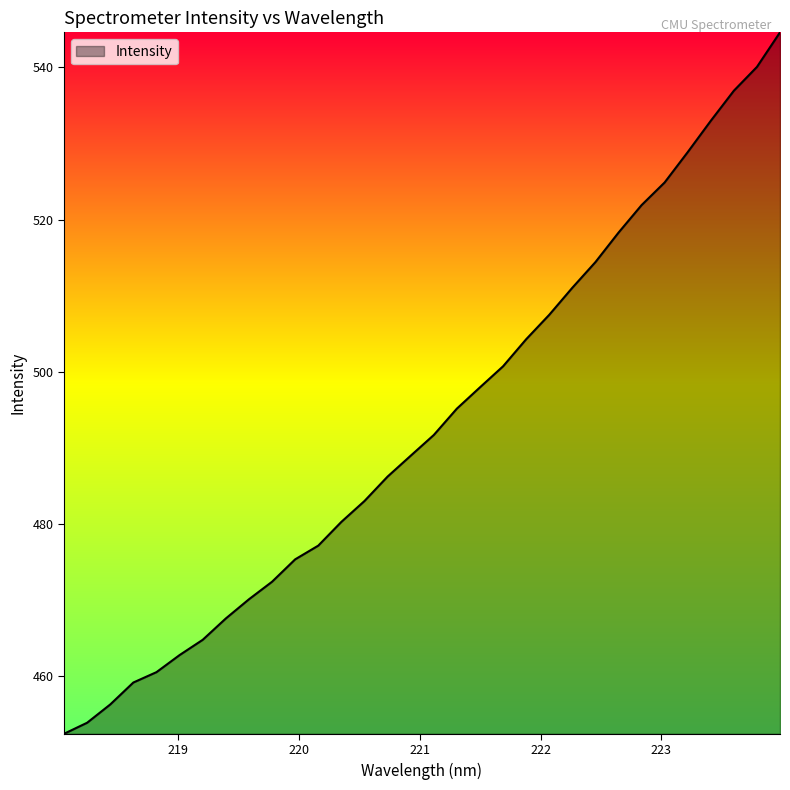

What is the smallest value displayed?

452.5